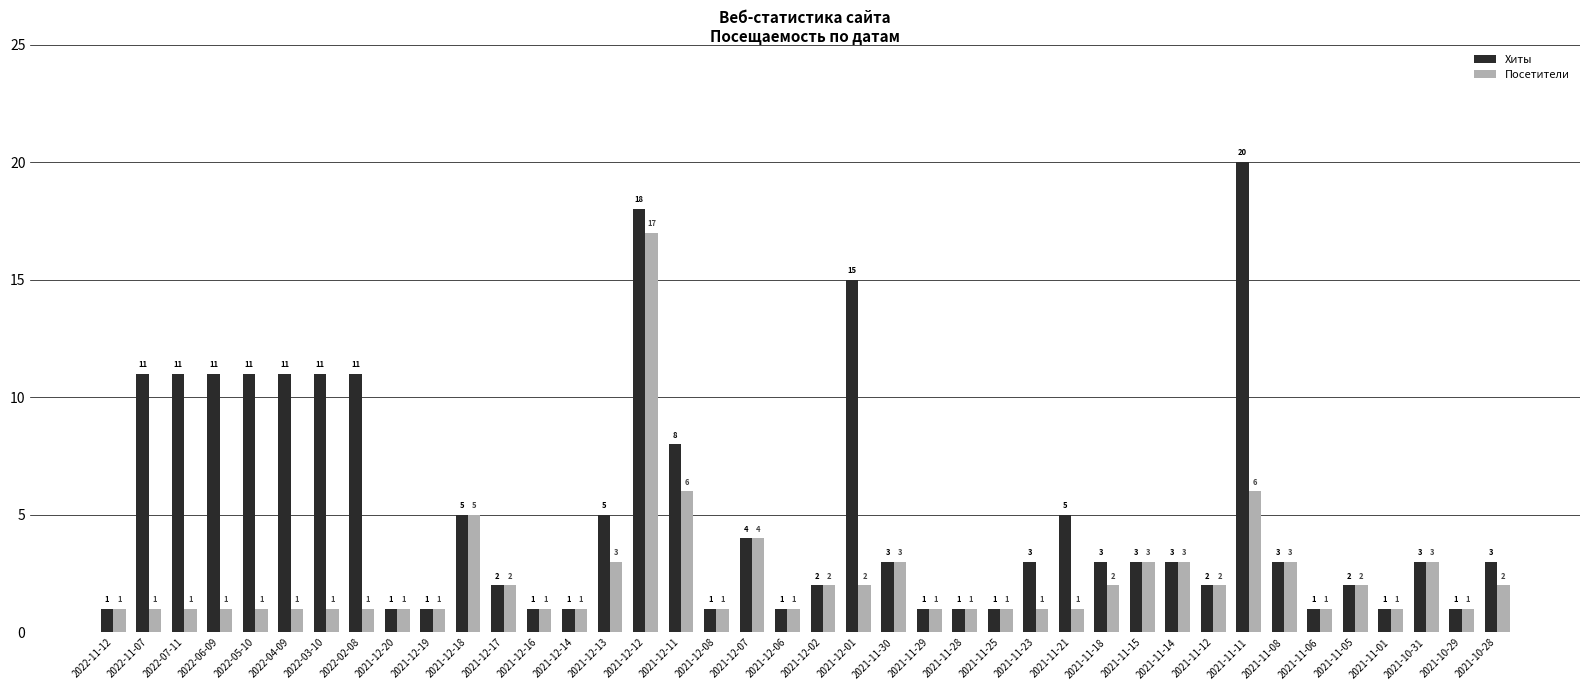

List the series in order of their peak value, lowest first.

Посетители, Хиты